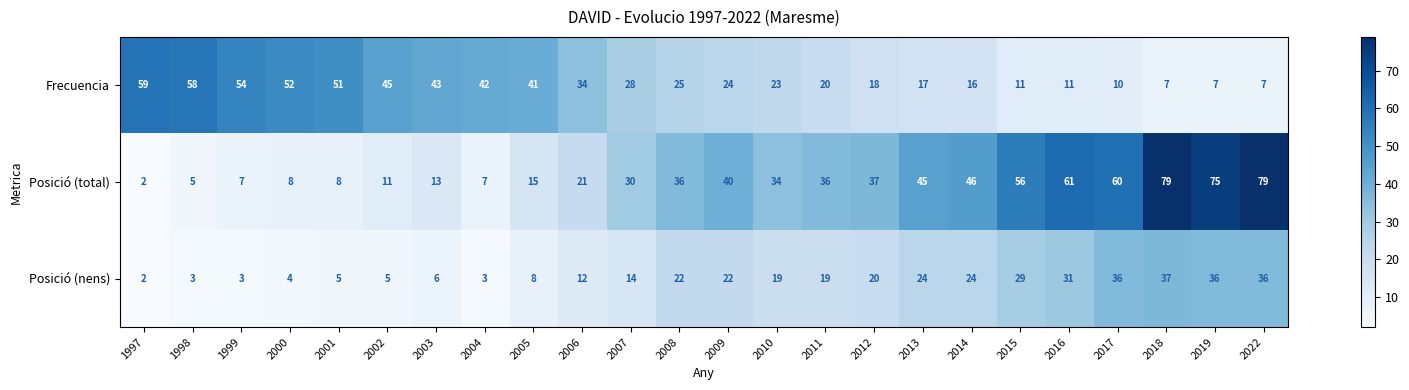

The Posició (total) series shows 7 at 1999. True or false?

True